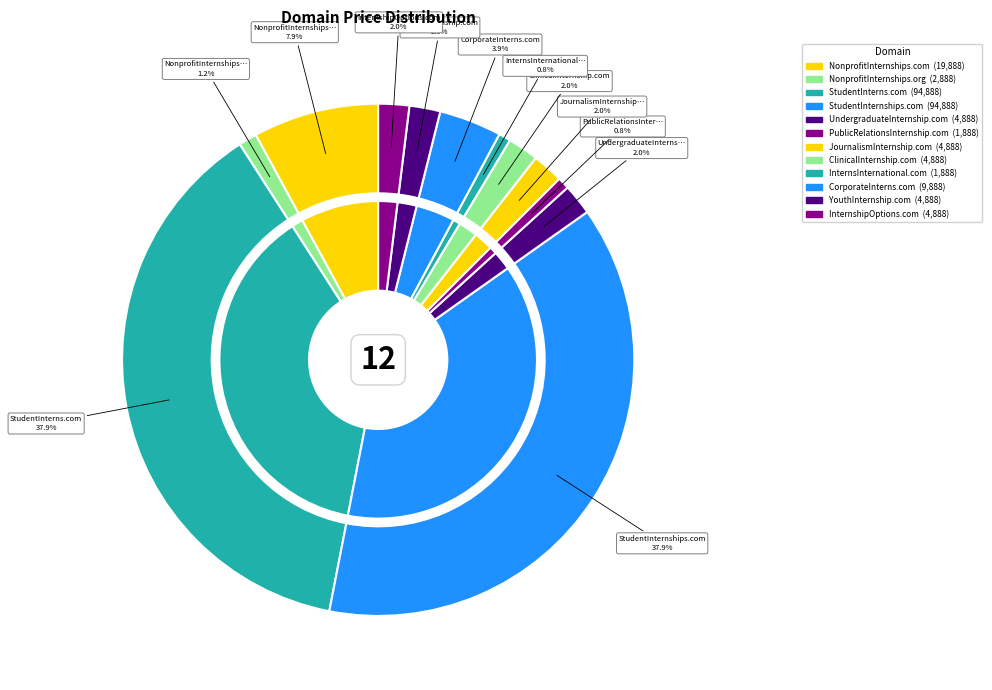

What is the largest slice in the pie chart?

StudentInterns.com